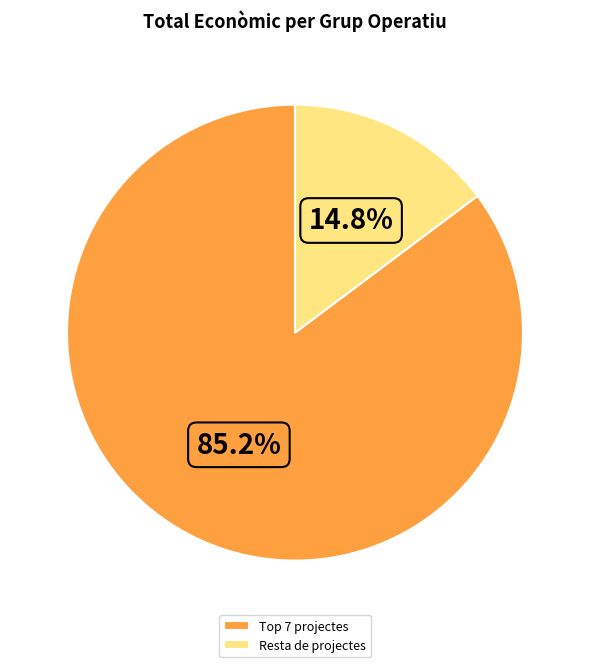

Is there any slice that represents more than half of the pie?

Yes